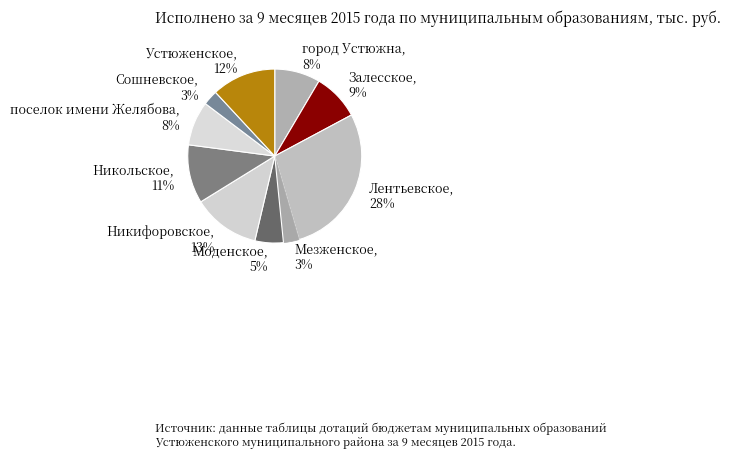

Do Моденское and город Устюжна together represent more than half of the pie?

No